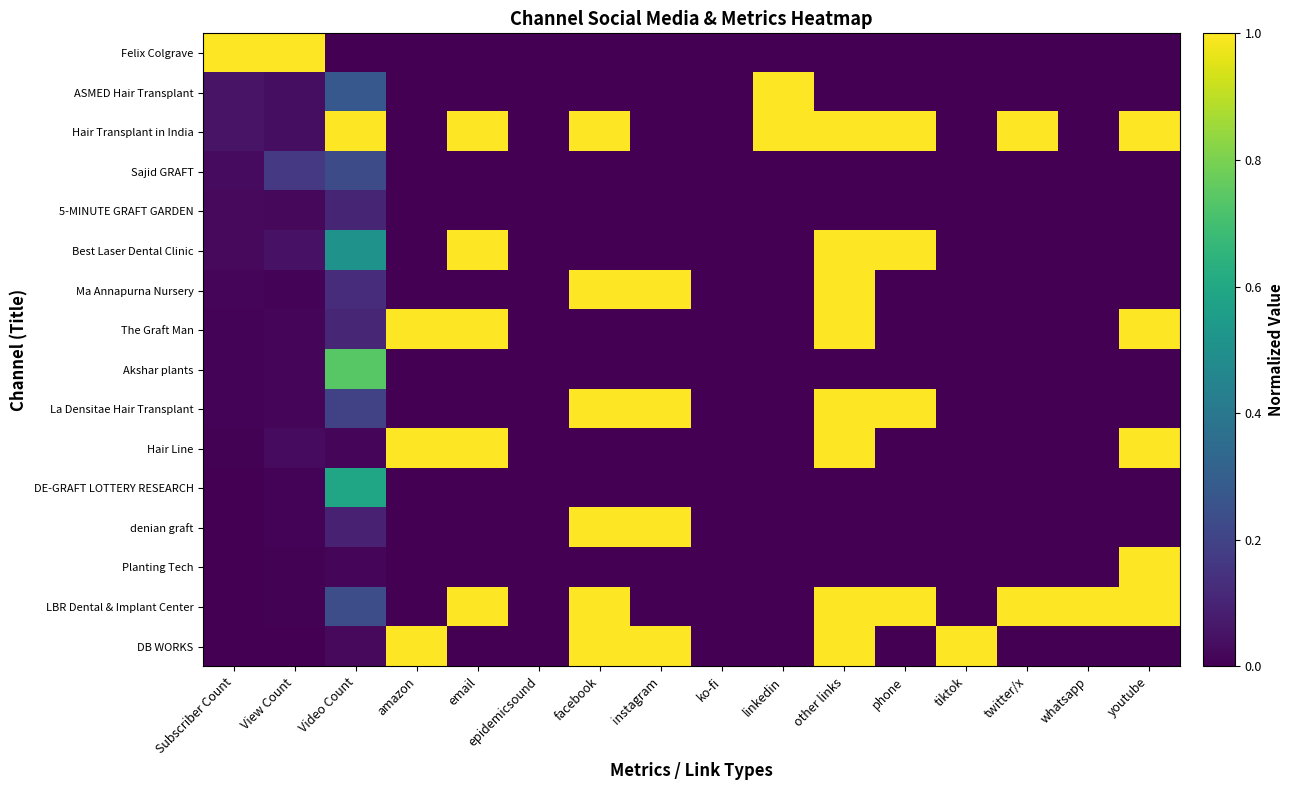

At which category is the sum across all series the highest?

other links